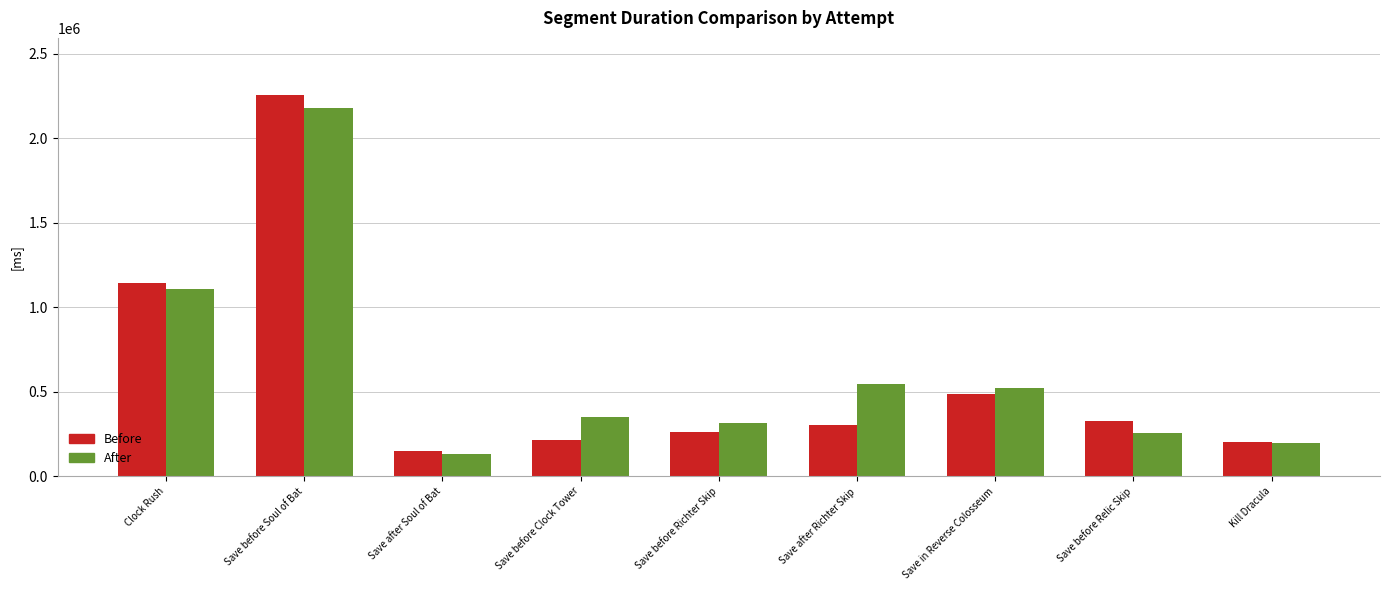

What position from the left is Clock Rush?

1